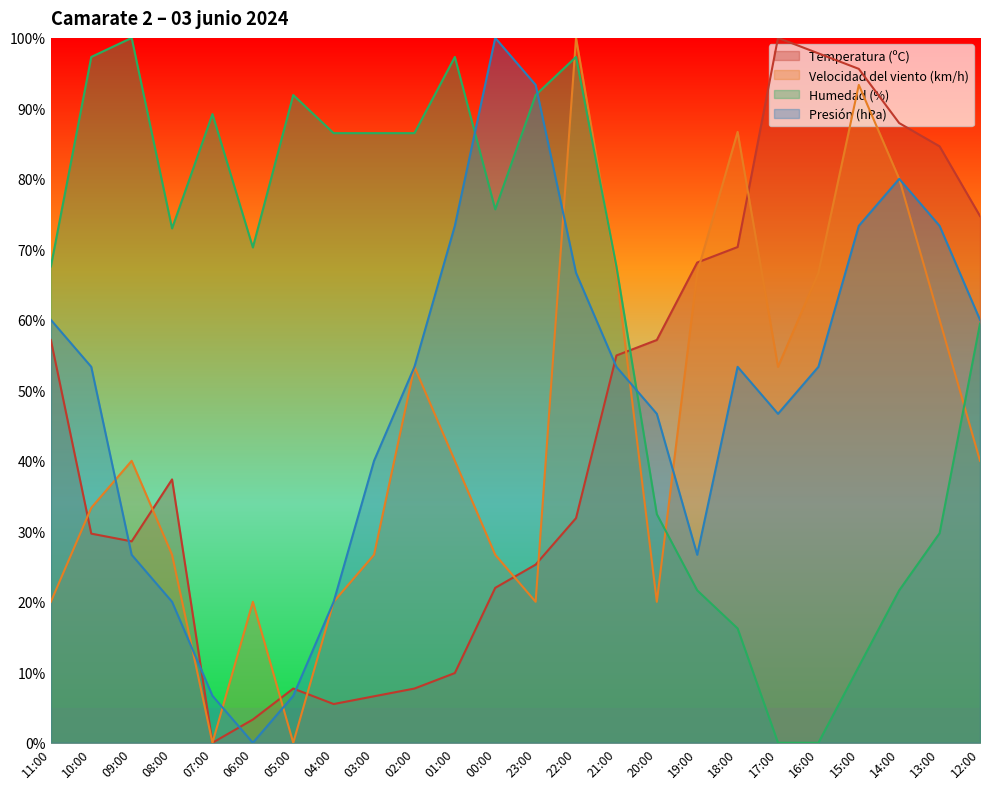

What is the sum of the Velocidad del viento (km/h) values at 10:00 and 02:00?

86.7